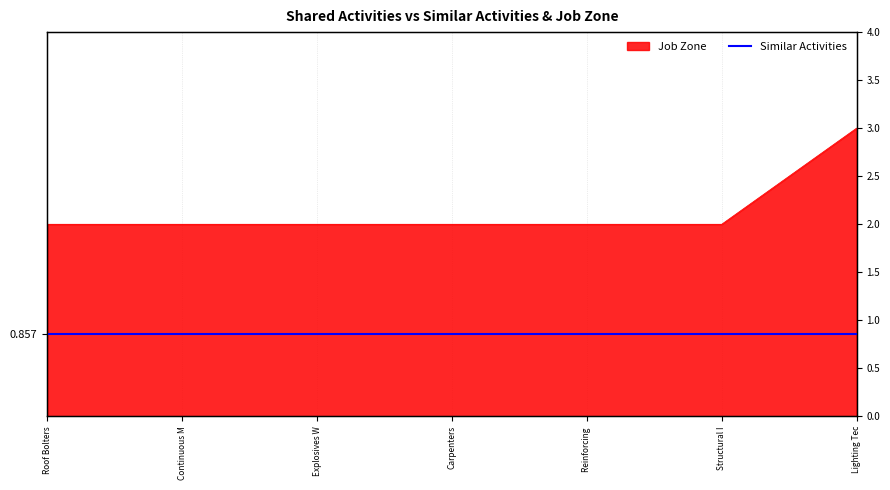

Where is the data nearest to the value 2?

Roof Bolters